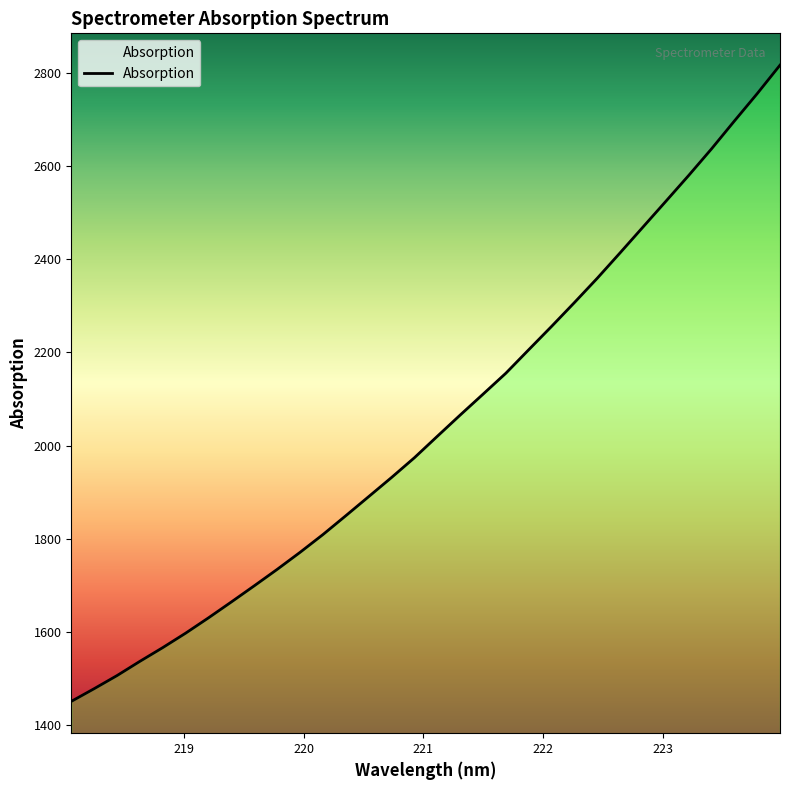

What is the smallest value displayed?

1451.5